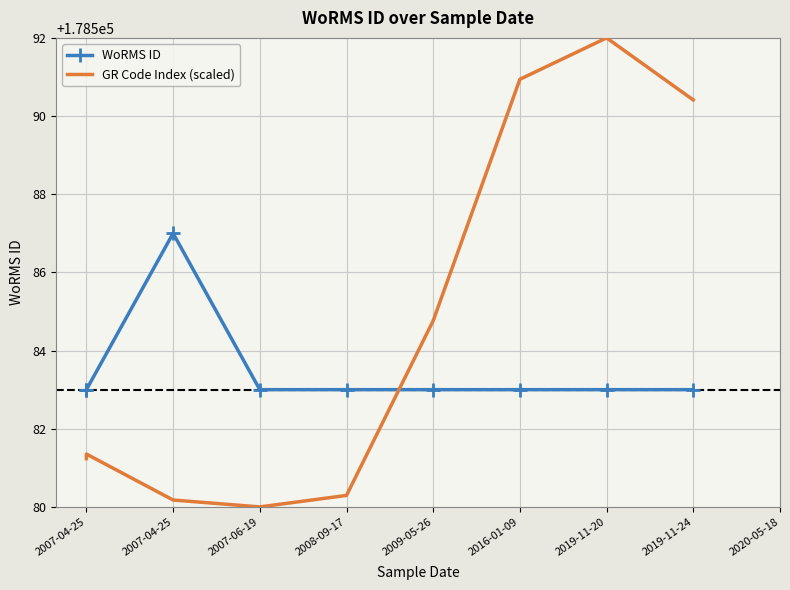

Which series changed the most between 2007-04-25 and 2007-06-19?

WoRMS ID